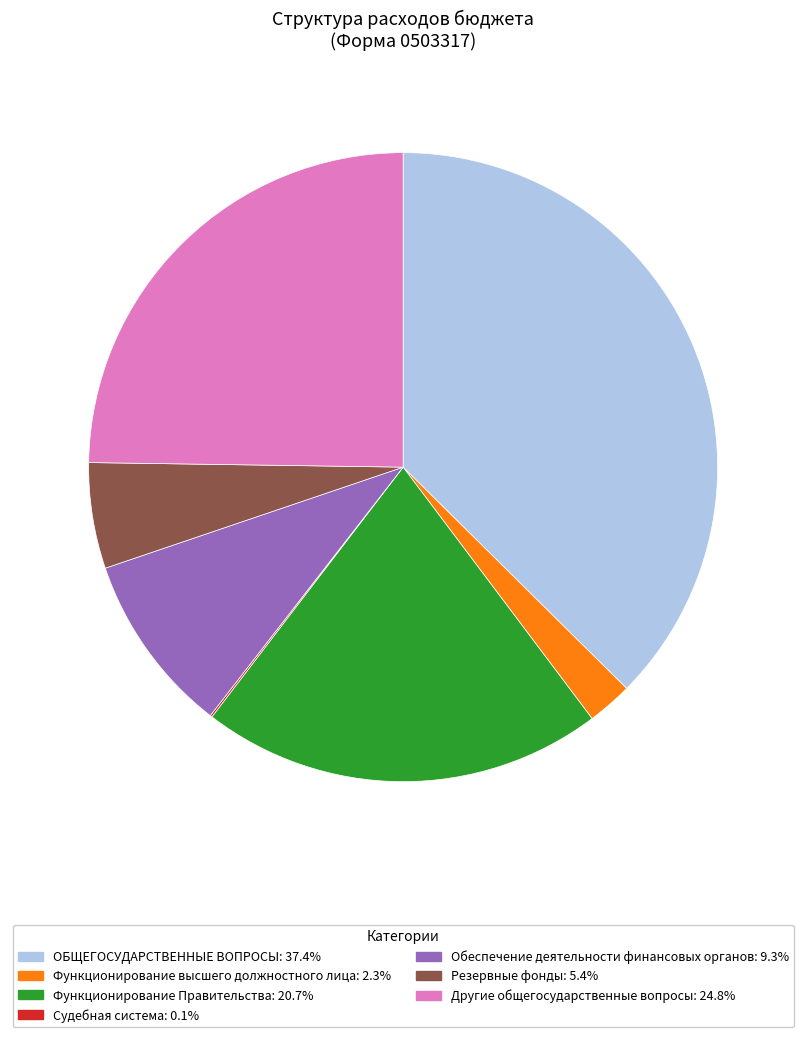

Is the sum of ОБЩЕГОСУДАРСТВЕННЫЕ ВОПРОСЫ and Функционирование Правительства greater than half?

Yes